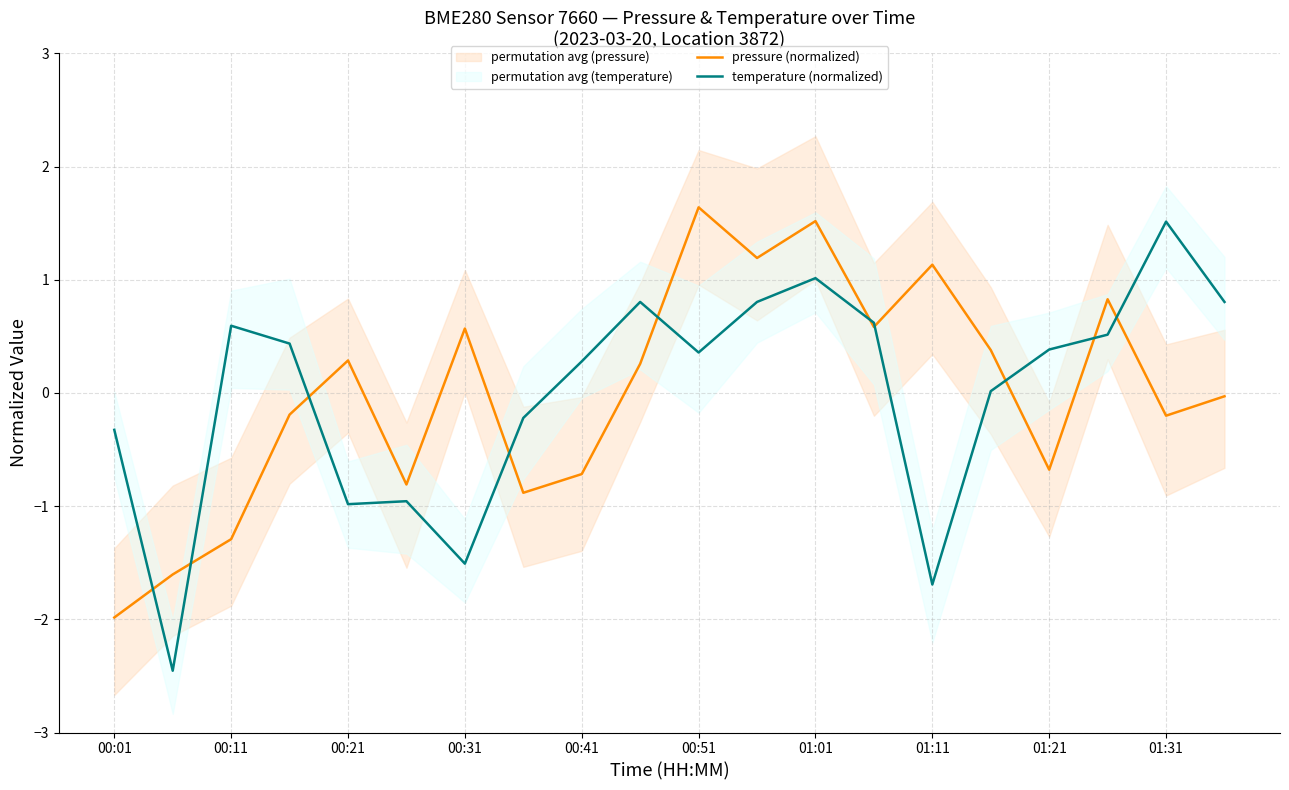

What is the difference between the temperature (normalized) values at 00:01 and 17?

0.8